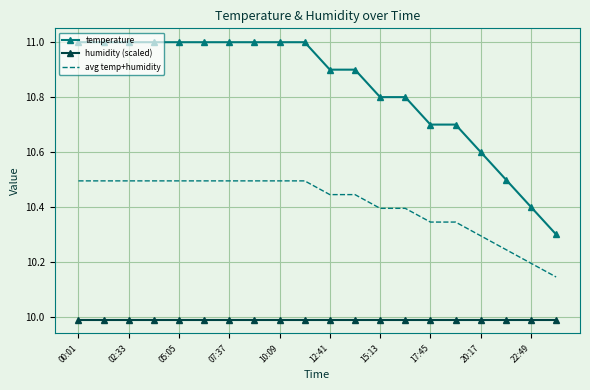

What is the minimum value shown in the chart?

10.0